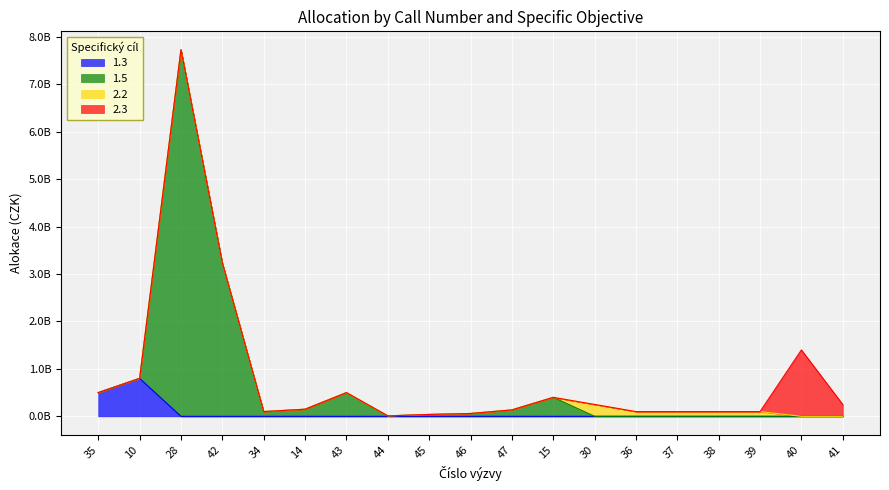

Which series has the widest spread of values?

1.5